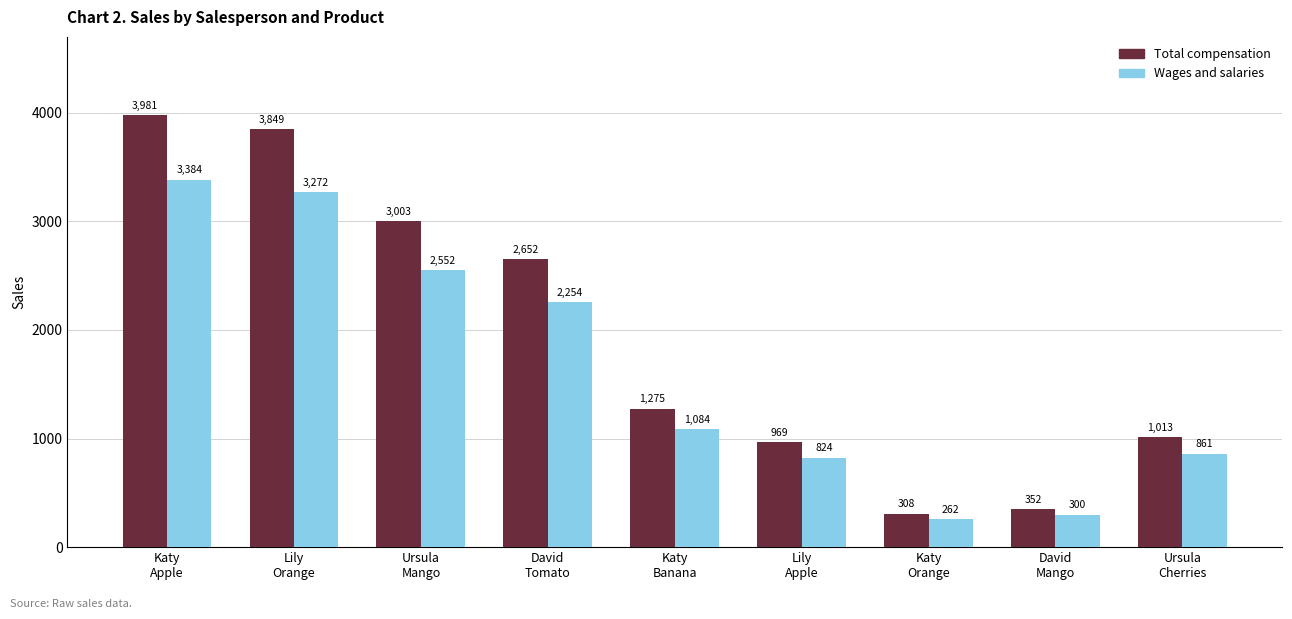

How many bars are there in total?

18